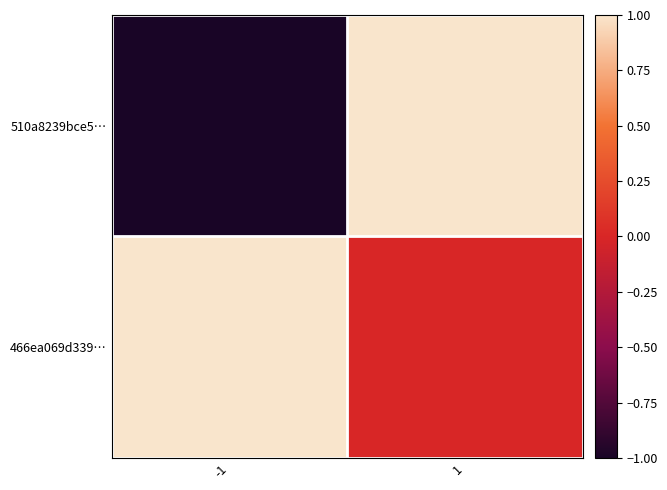

What is the spread (max minus min) of values at 1?

1